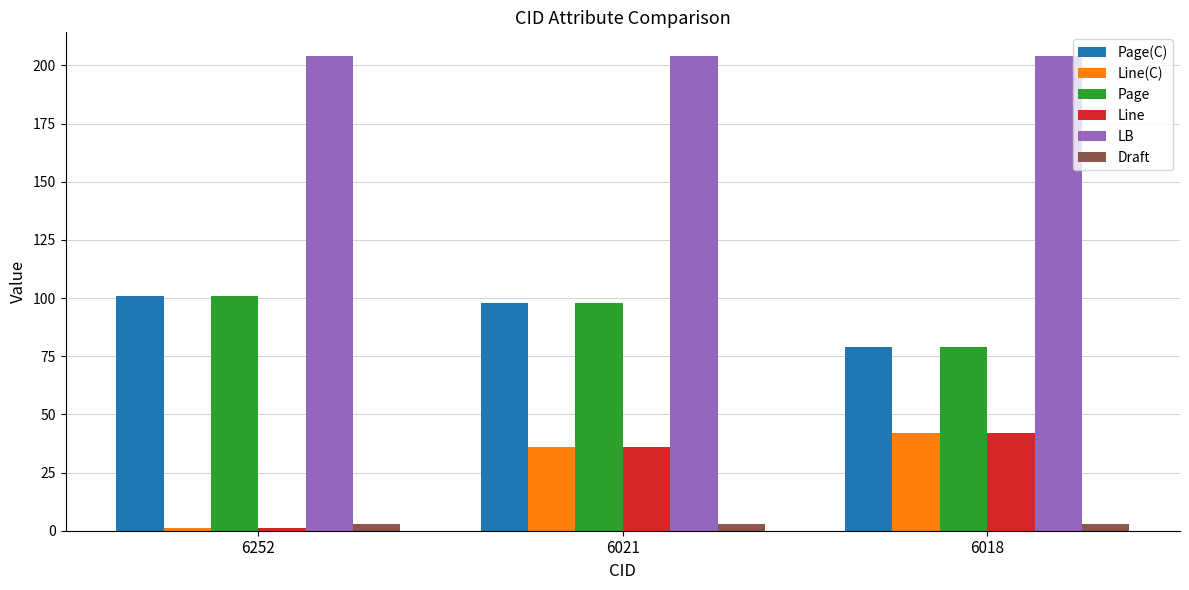

True or false: Line(C) has a value of 12 at 6021.

False